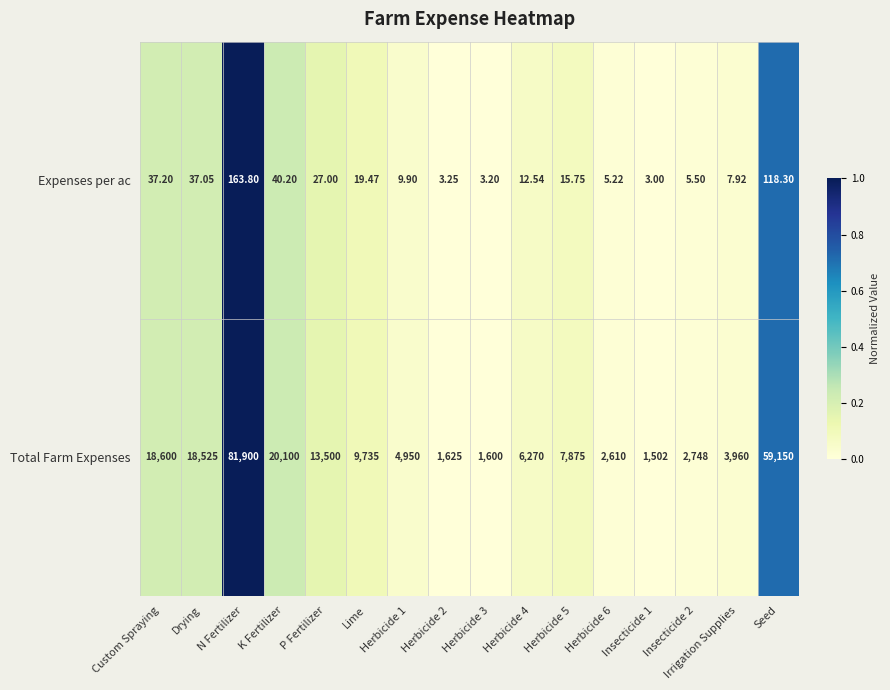

At which category does the chart reach its peak across all series?

N Fertilizer